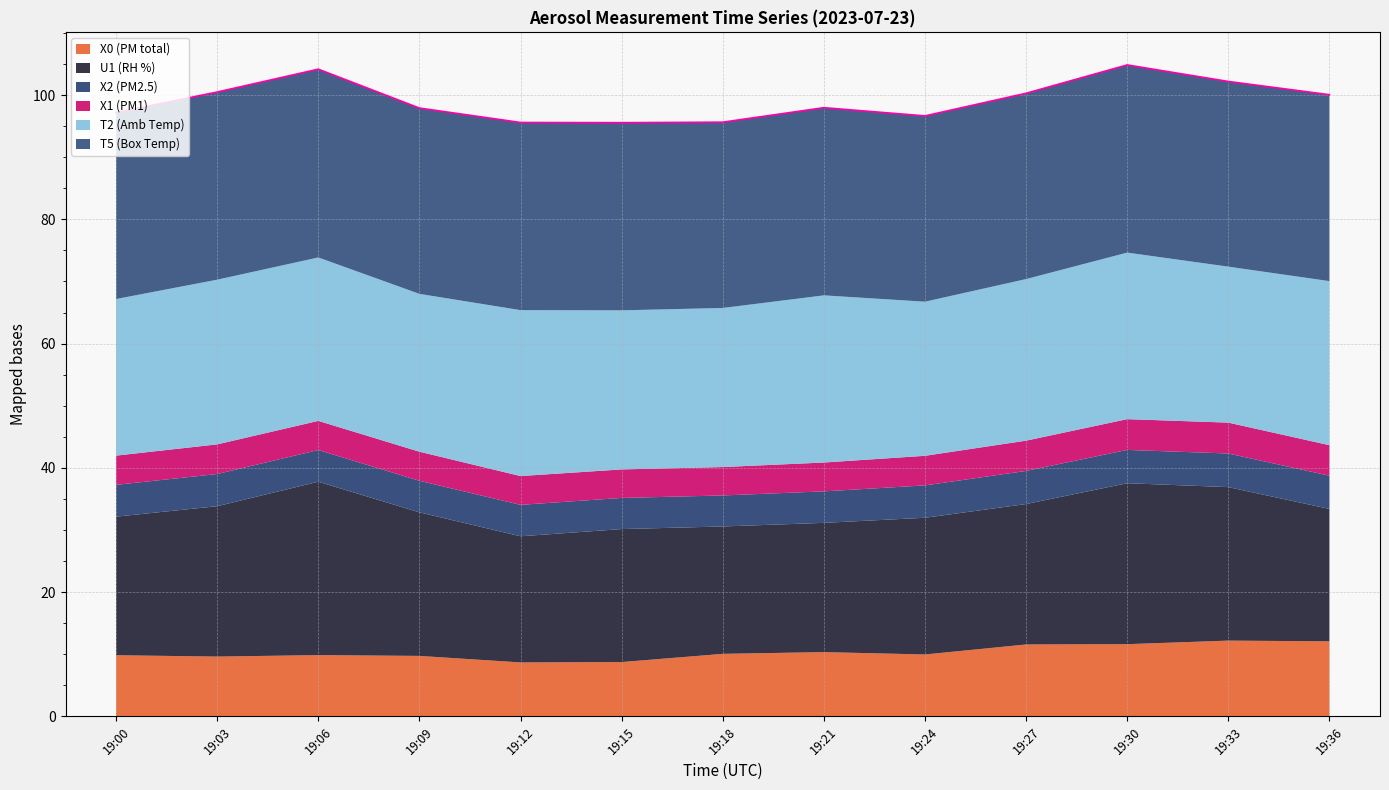

Which has a higher value, 19:15 or 19:00?

19:00